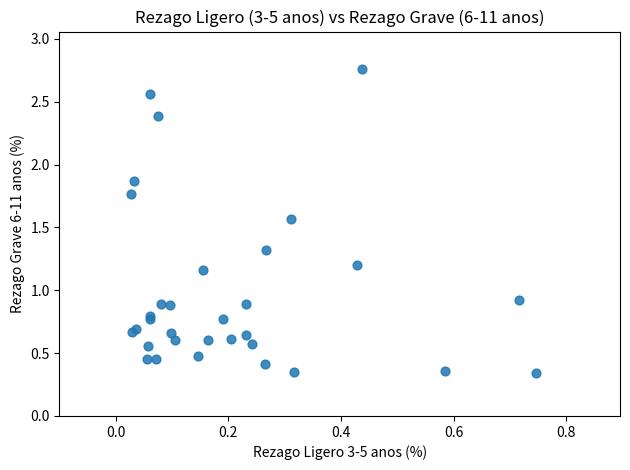

What Y value in the scatter plot is closest to 1?

0.9